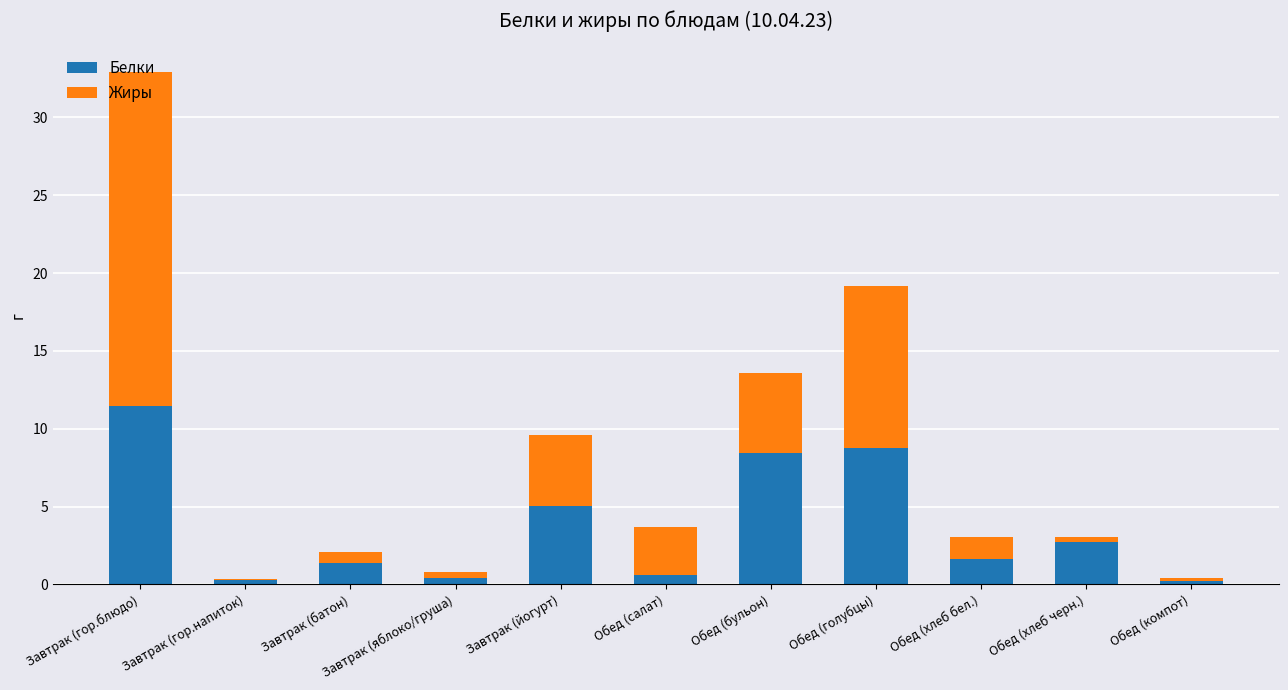

The Белки series shows 4.4 at Обед (хлеб черн.). True or false?

False